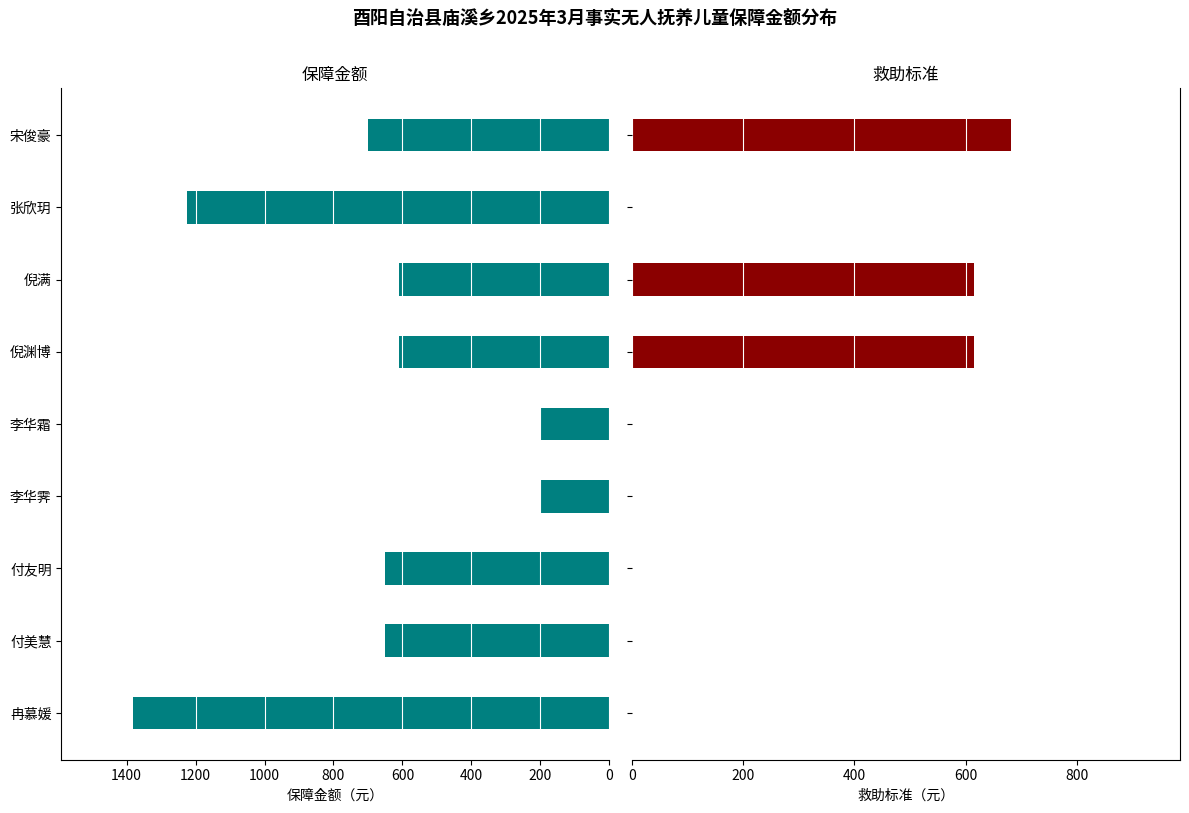

How many data points in 救助标准 are above 0?

3